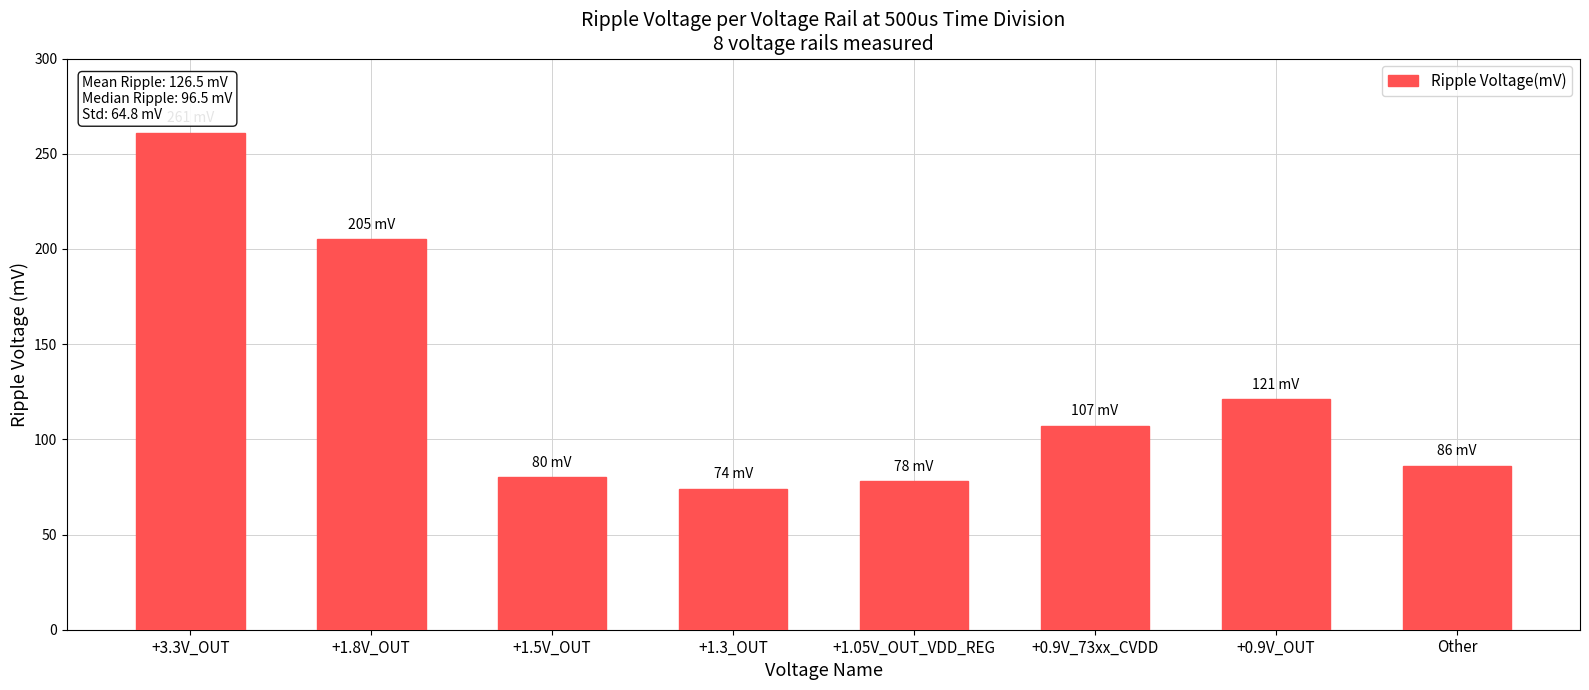

Reading right to left, transcribe all the data shown in this chart.

86	121	107	78	74	80	205	261